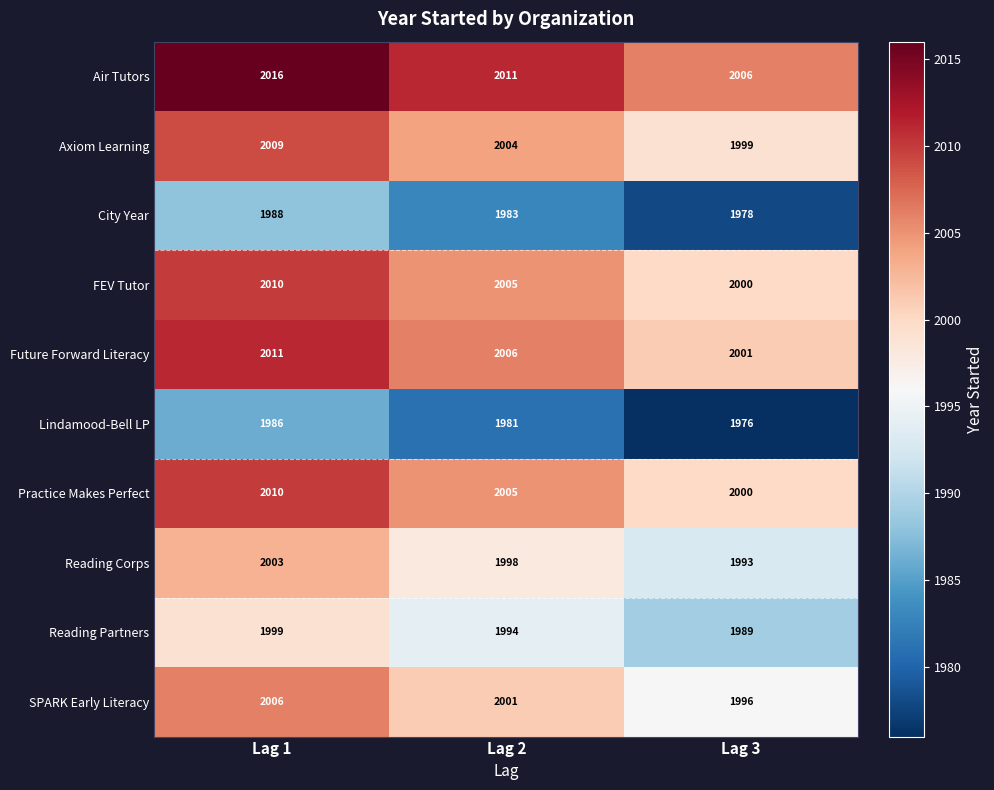

Reading right to left, list all the values displayed in this chart.

Air Tutors: 2006	2011	2016
Axiom Learning: 1999	2004	2009
City Year: 1978	1983	1988
FEV Tutor: 2000	2005	2010
Future Forward Literacy: 2001	2006	2011
Lindamood-Bell LP: 1976	1981	1986
Practice Makes Perfect: 2000	2005	2010
Reading Corps: 1993	1998	2003
Reading Partners: 1989	1994	1999
SPARK Early Literacy: 1996	2001	2006